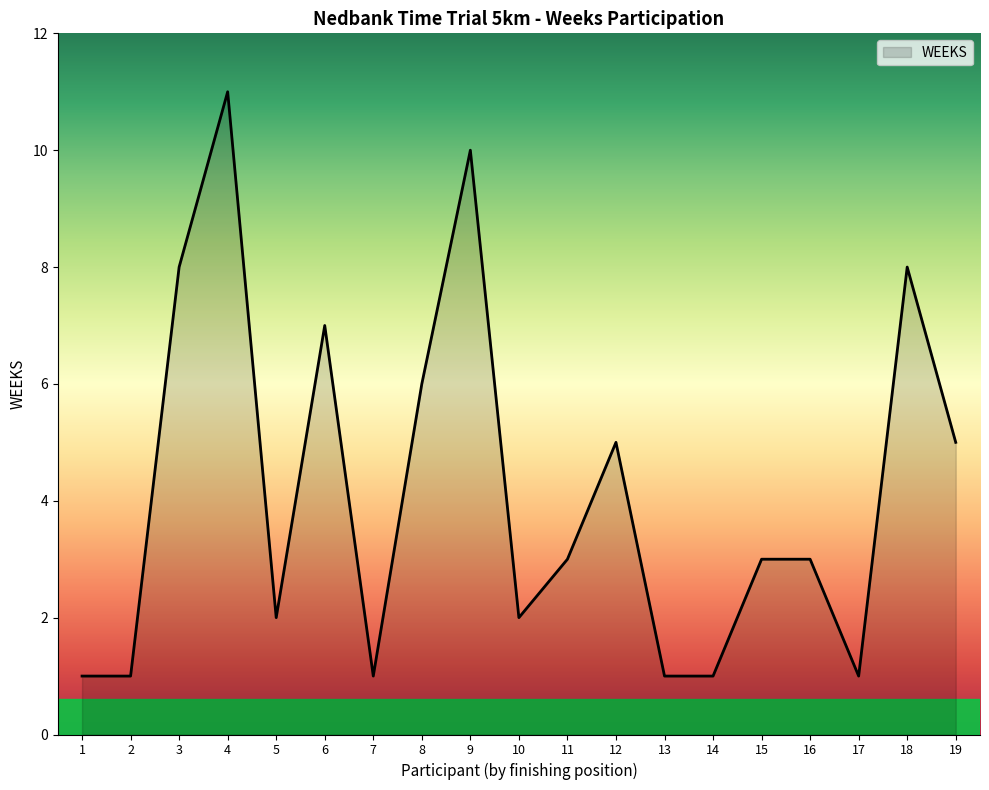

The chart shows a value of 5 at 6. True or false?

False